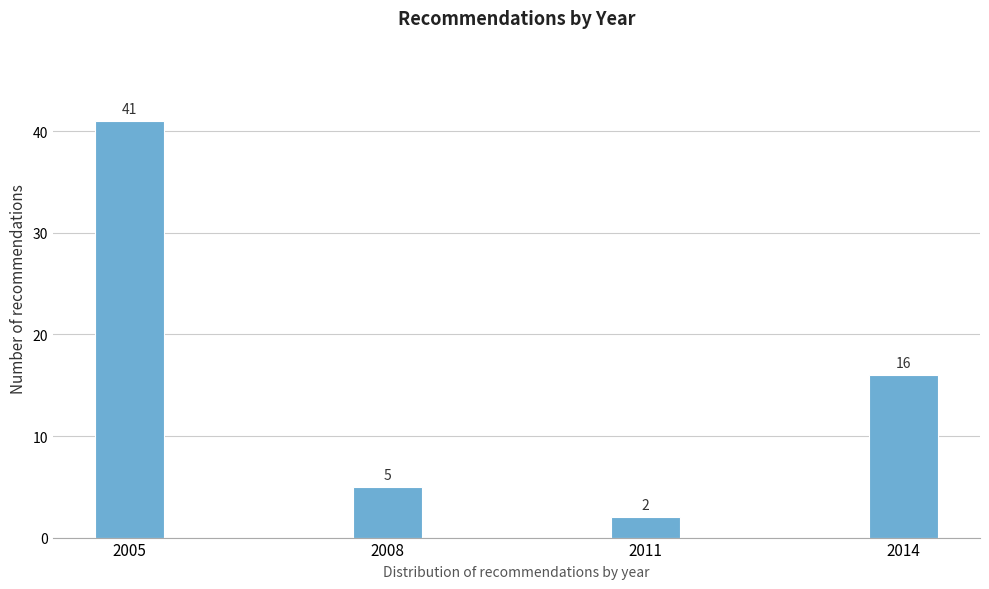

Reading left to right, transcribe all the data shown in this chart.

2005=41	2008=5	2011=2	2014=16